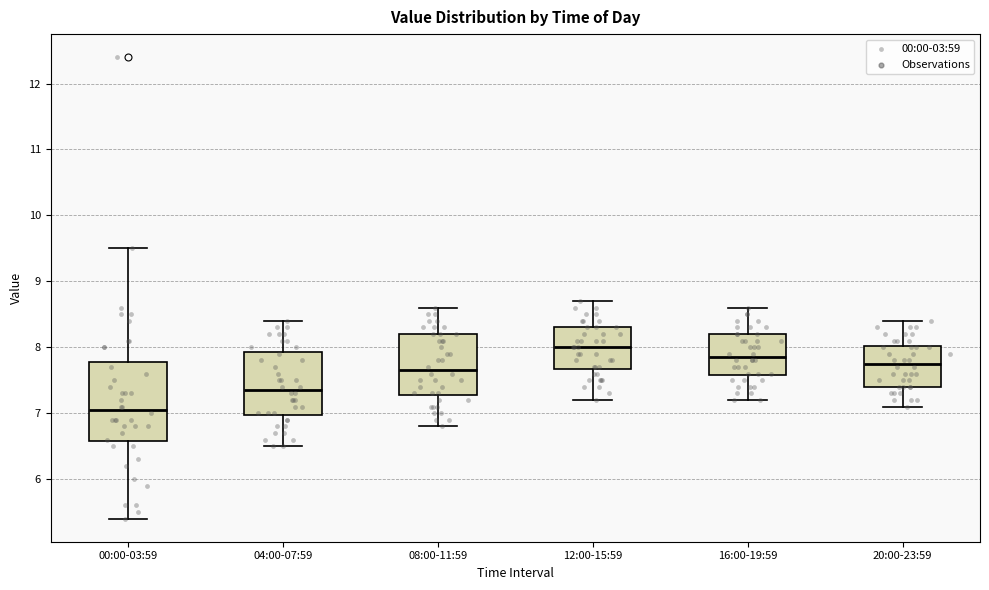

Reading left to right, read every box against the y-axis: the position of its median line, the range the box covers, and the ends of its whiskers. The values are not printed on the chart, so give them approximately, as read against the axis.

00:00-03:59: median 7.1, box 6.6 to 7.8, whiskers 5.4 to 9.5
04:00-07:59: median 7.4, box 7.0 to 7.9, whiskers 6.5 to 8.4
08:00-11:59: median 7.7, box 7.3 to 8.2, whiskers 6.8 to 8.6
12:00-15:59: median 8.0, box 7.7 to 8.3, whiskers 7.2 to 8.7
16:00-19:59: median 7.9, box 7.6 to 8.2, whiskers 7.2 to 8.6
20:00-23:59: median 7.8, box 7.4 to 8.0, whiskers 7.1 to 8.4